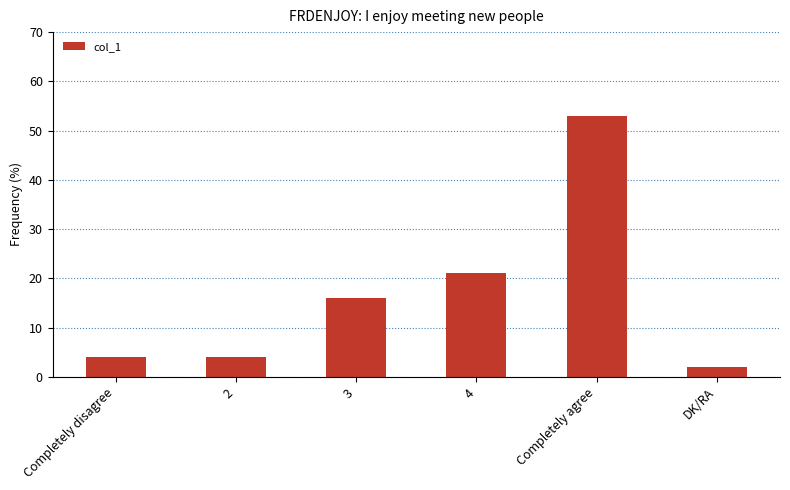

Is it true that the value at DK/RA is 2?

True